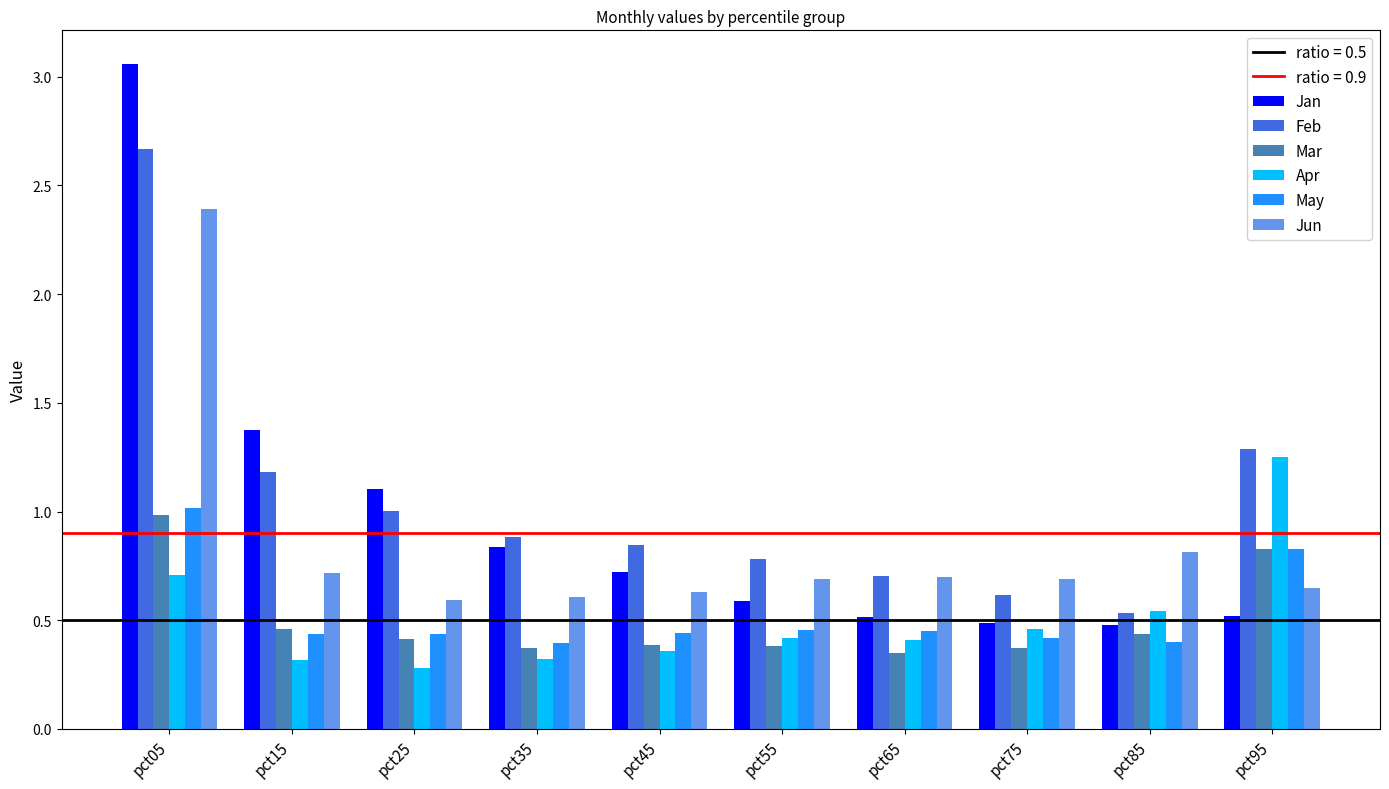

What is the sum of all May values?

5.3